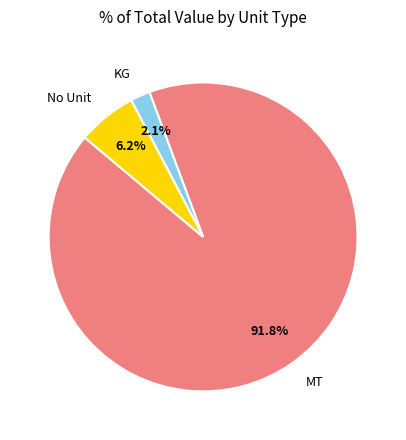

To the nearest percent, what portion does KG represent?

2%